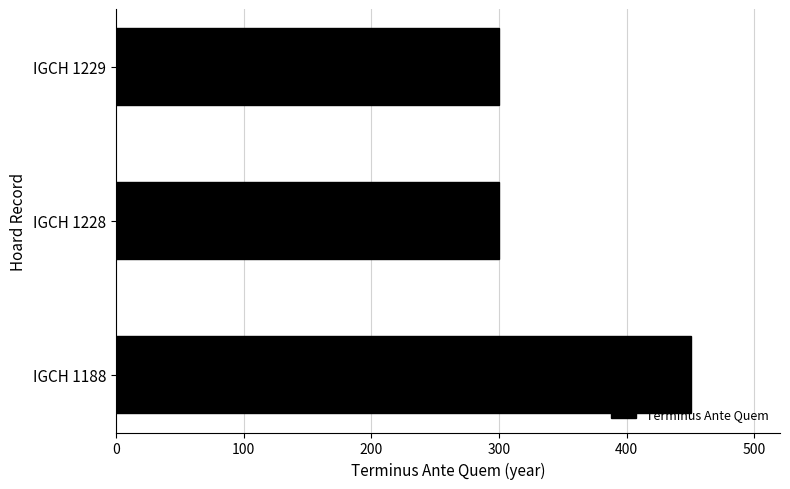

How many distinct data groups are displayed?

1